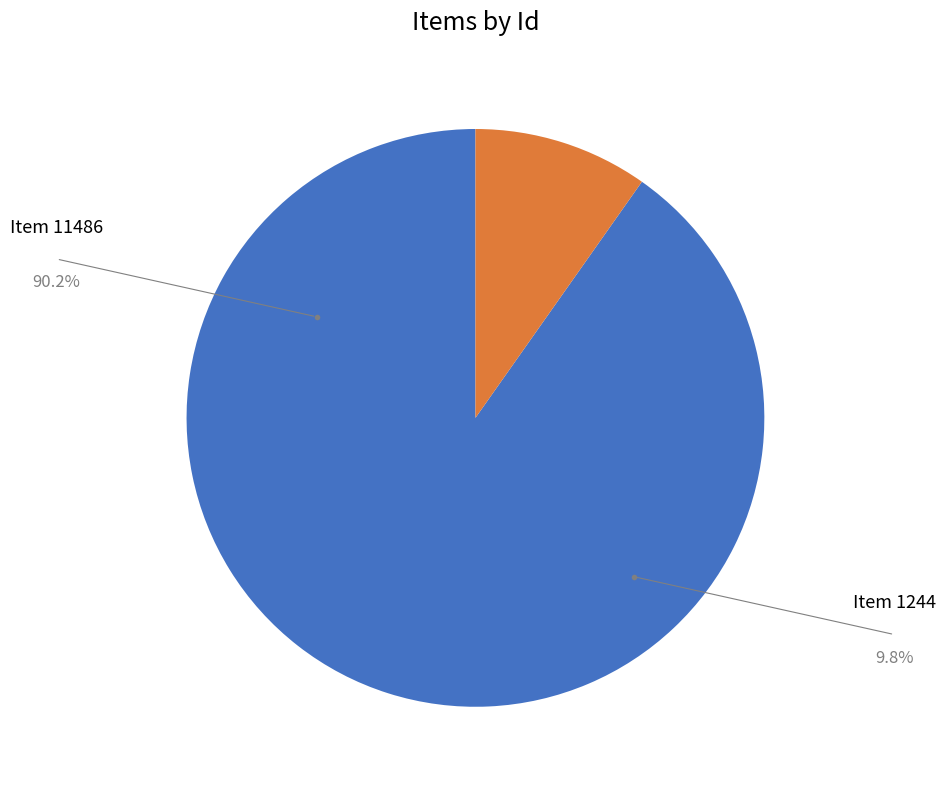

Which category has the biggest portion of the pie?

Item 11486